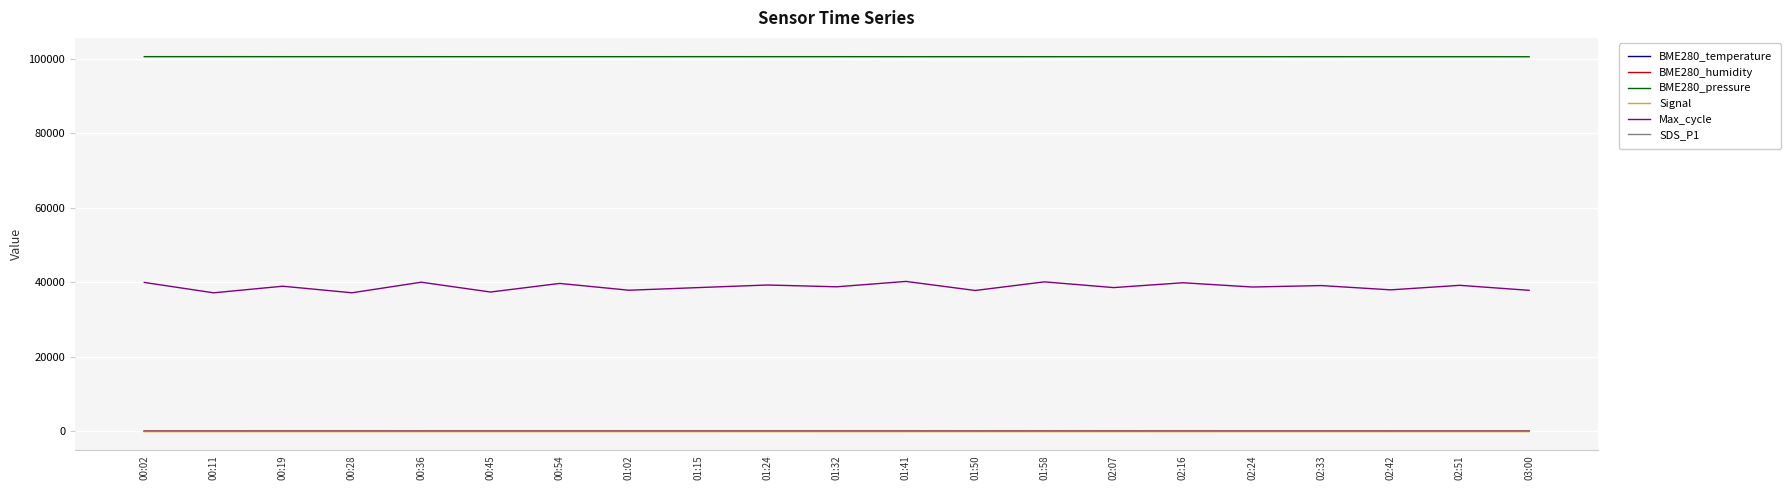

What is the spread (max minus min) of values at 01:02?

100634.4